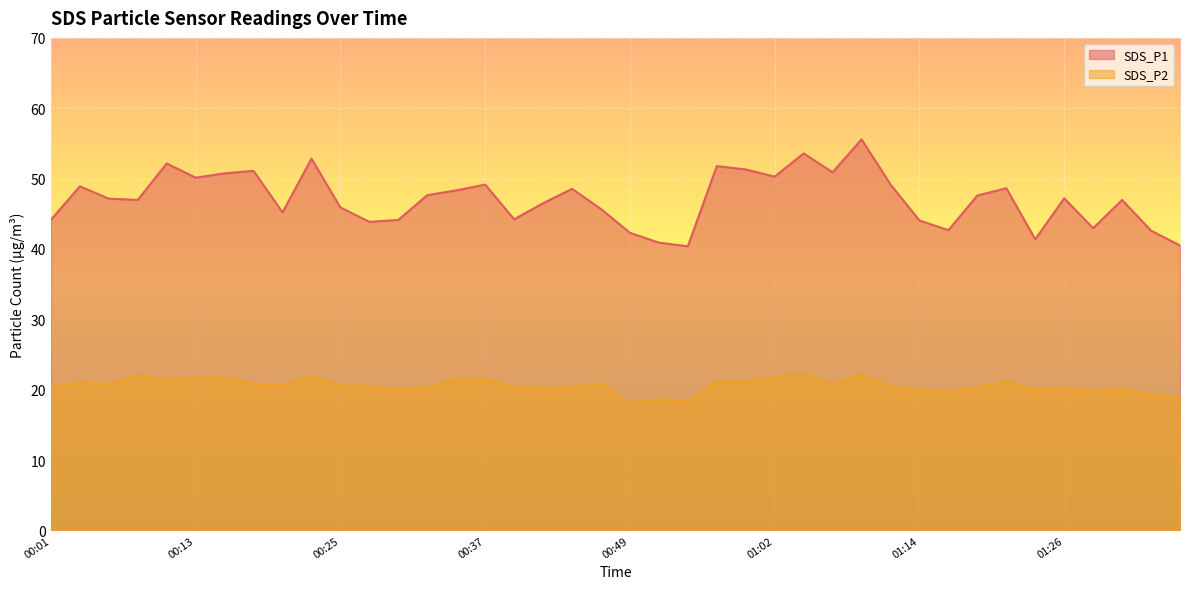

At 01:02, list the series in order from smallest to largest.

SDS_P2, SDS_P1